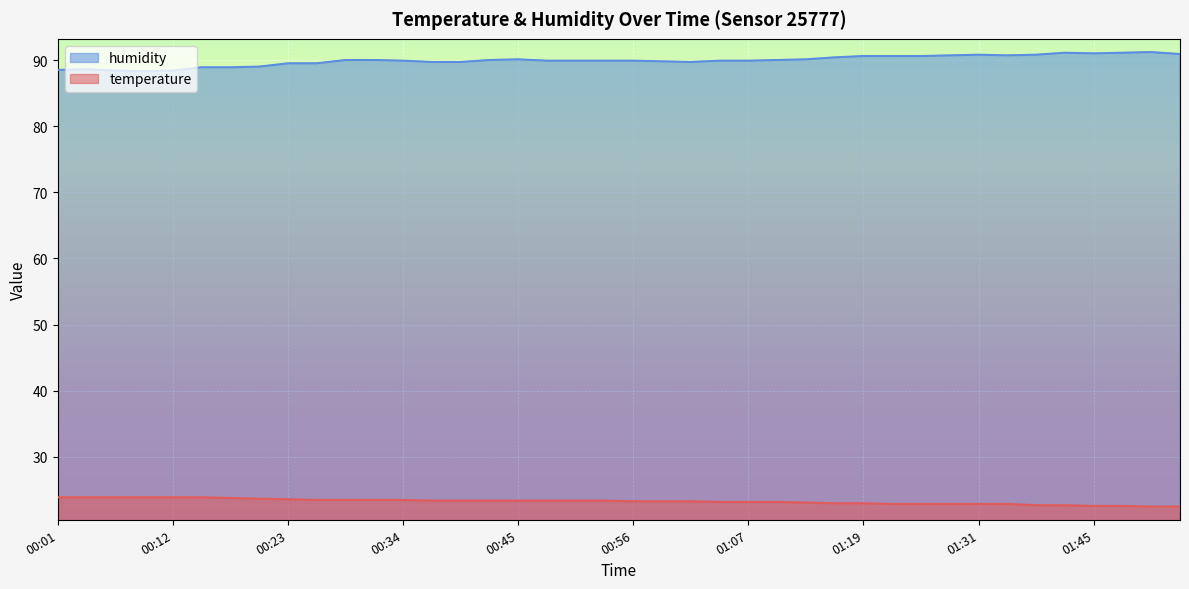

Reading left to right, extract all data points from this chart.

temperature: 23.9	23.9	23.9	23.9	23.9	23.9	23.8	23.7	23.6	23.5	23.5	23.5	23.5	23.4	23.4	23.4	23.4	23.4	23.4	23.4	23.3	23.3	23.3	23.2	23.2	23.2	23.1	23.0	23.0	22.9	22.9	22.9	22.9	22.9	22.7	22.7	22.6	22.6	22.5	22.5
humidity: 88.5	88.6	88.4	88.3	88.4	88.9	88.9	89.0	89.5	89.5	90.0	90.0	89.9	89.7	89.7	90.0	90.1	89.9	89.9	89.9	89.9	89.8	89.7	89.9	89.9	90.0	90.1	90.4	90.6	90.6	90.6	90.7	90.8	90.7	90.8	91.1	91.0	91.1	91.2	90.9